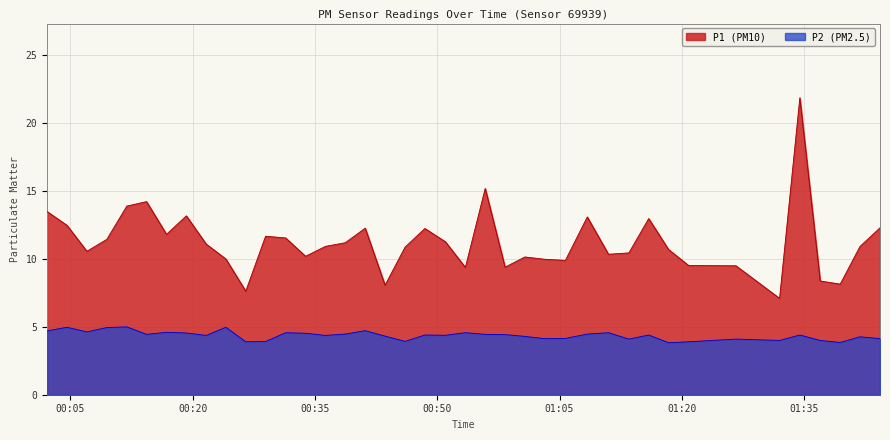

What is the average value of the P2 series?

4.4